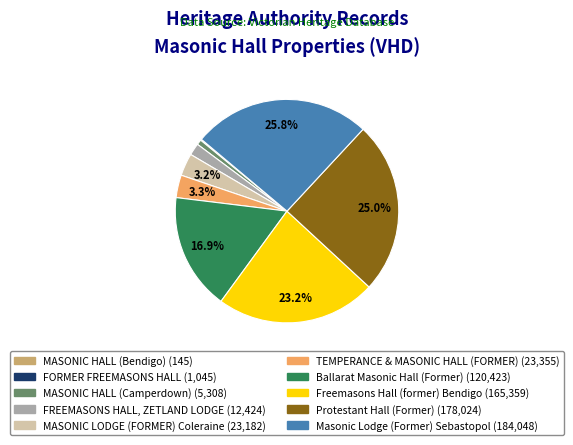

To the nearest percent, what portion does Ballarat Masonic Hall (Former) represent?

17%